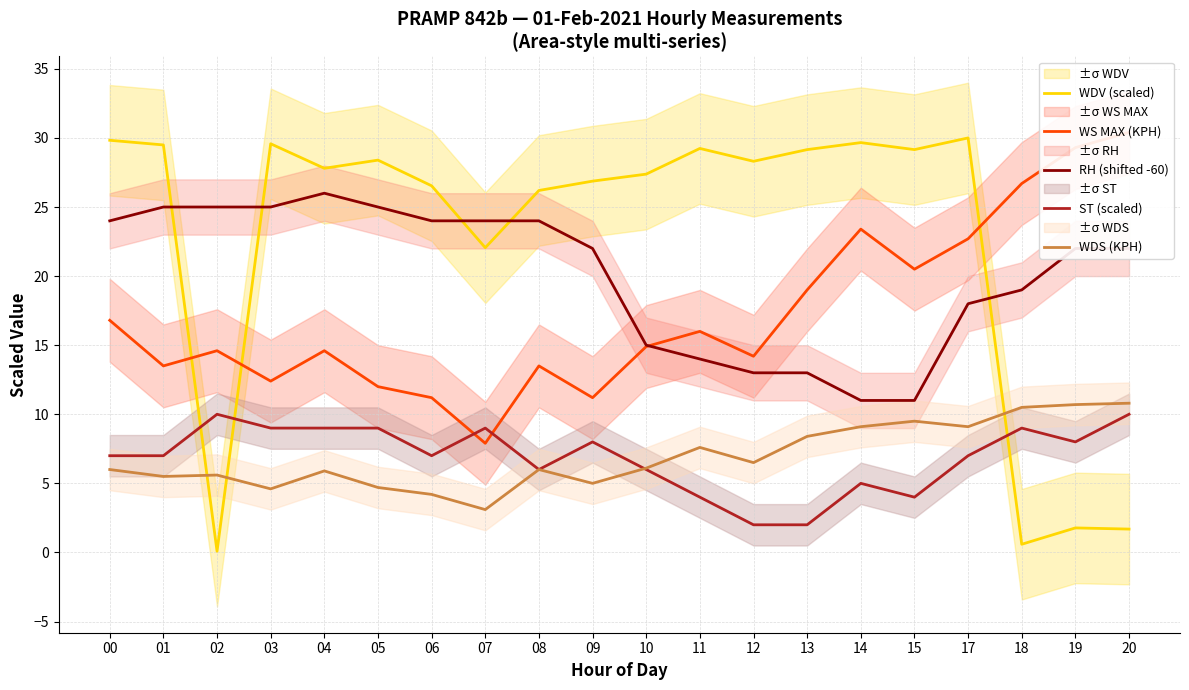

What is the spread (max minus min) of values at 19?

27.5